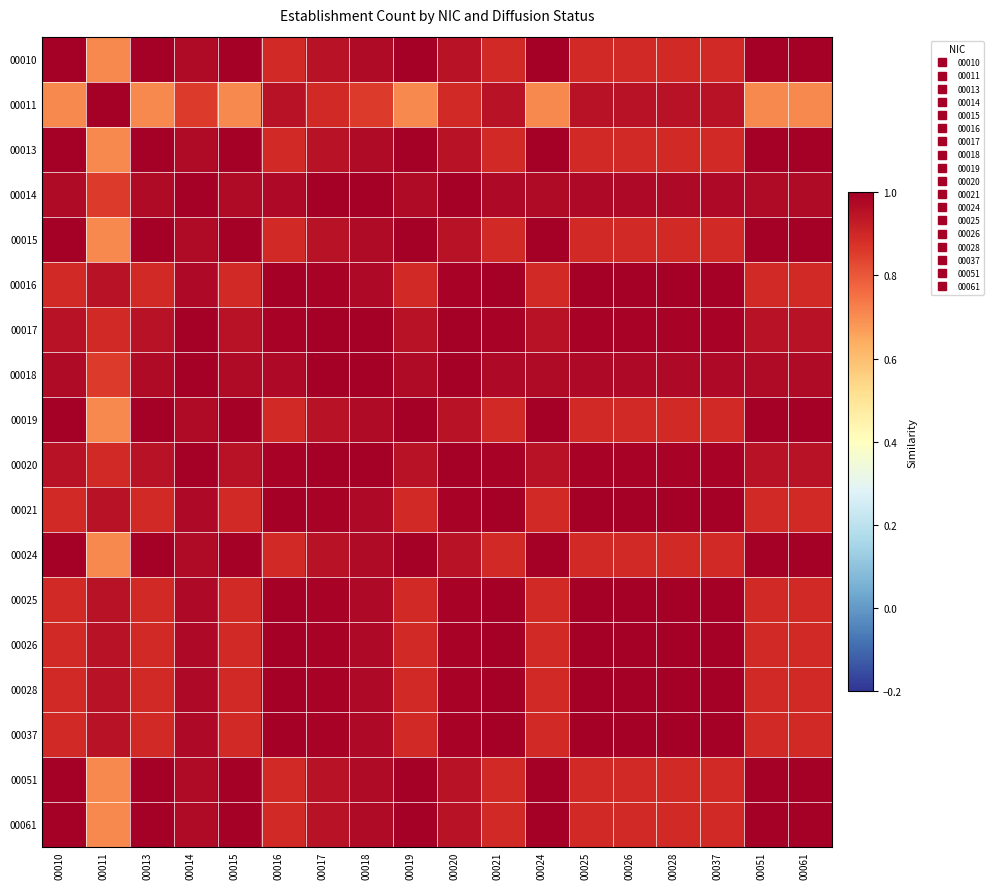

How many categories are shown in the chart?

18